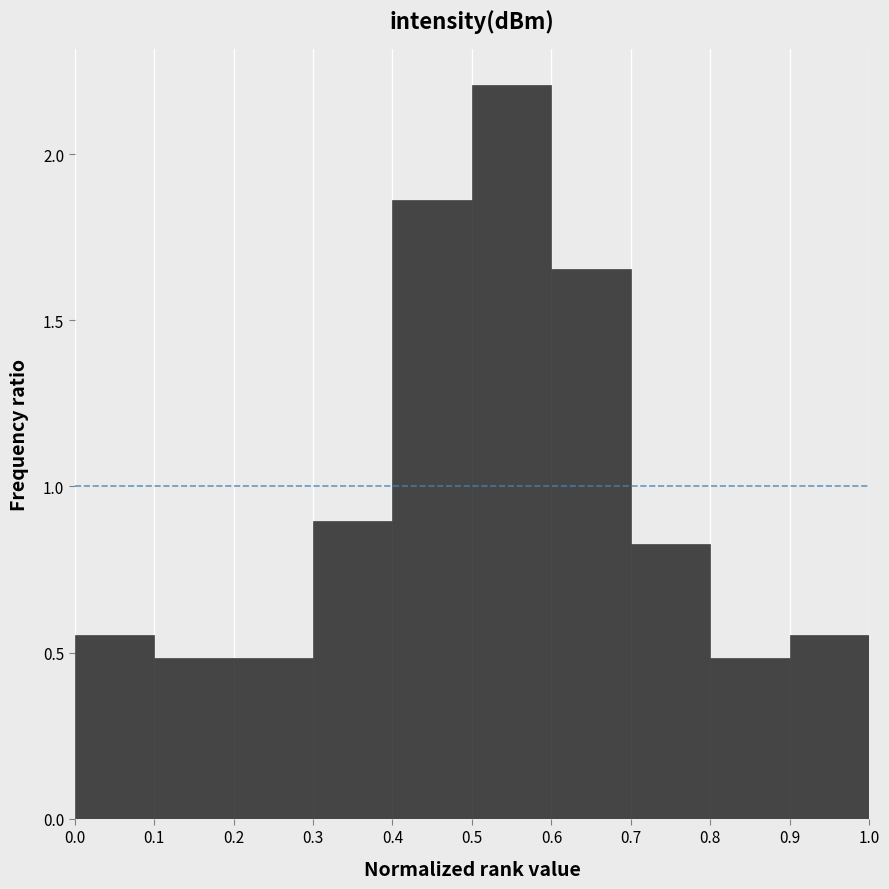

Reading left to right, list every bar in this chart as the range it spans on the x-axis followed by its height. The values are not printed on the chart, so give them approximately, as read against the axis.

0.0 to 0.1: 0.55
0.1 to 0.2: 0.50
0.2 to 0.3: 0.50
0.3 to 0.4: 0.90
0.4 to 0.5: 1.85
0.5 to 0.6: 2.20
0.6 to 0.7: 1.65
0.7 to 0.8: 0.85
0.8 to 0.9: 0.50
0.9 to 1.0: 0.55